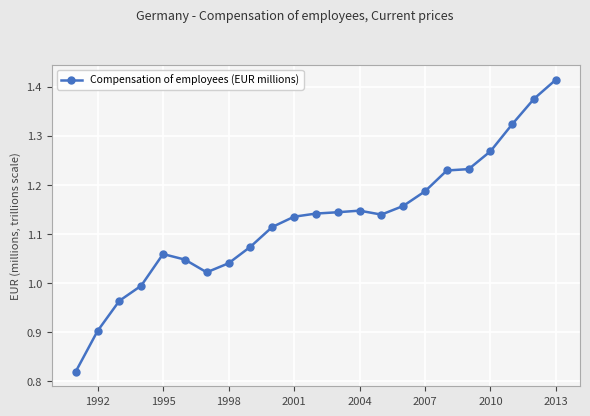

What is the sum of all values?

25.9